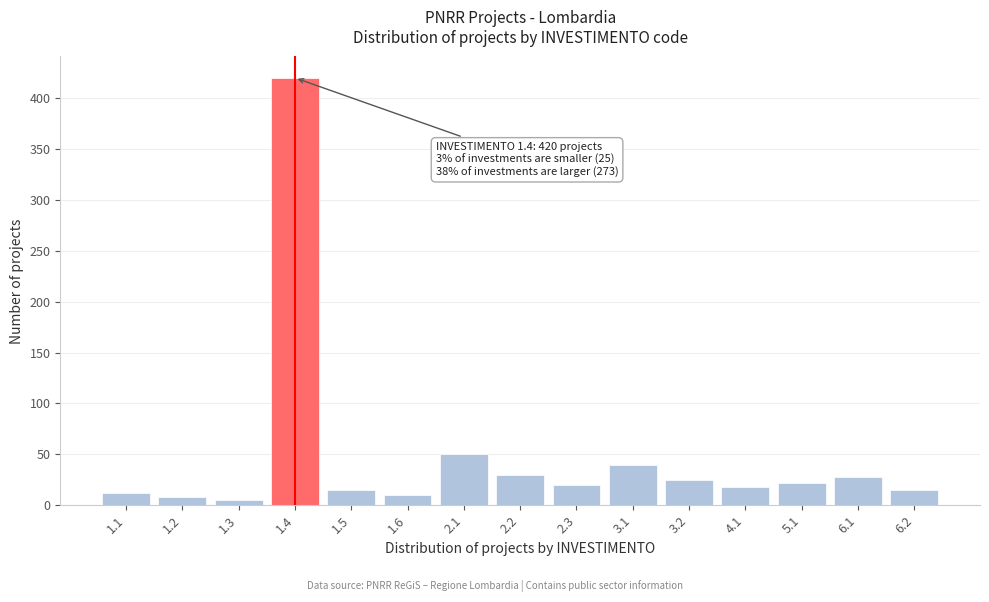

Reading left to right, what are all the values shown in this chart?

1.1=12	1.2=8	1.3=5	1.4=420	1.5=15	1.6=10	2.1=50	2.2=30	2.3=20	3.1=40	3.2=25	4.1=18	5.1=22	6.1=28	6.2=15